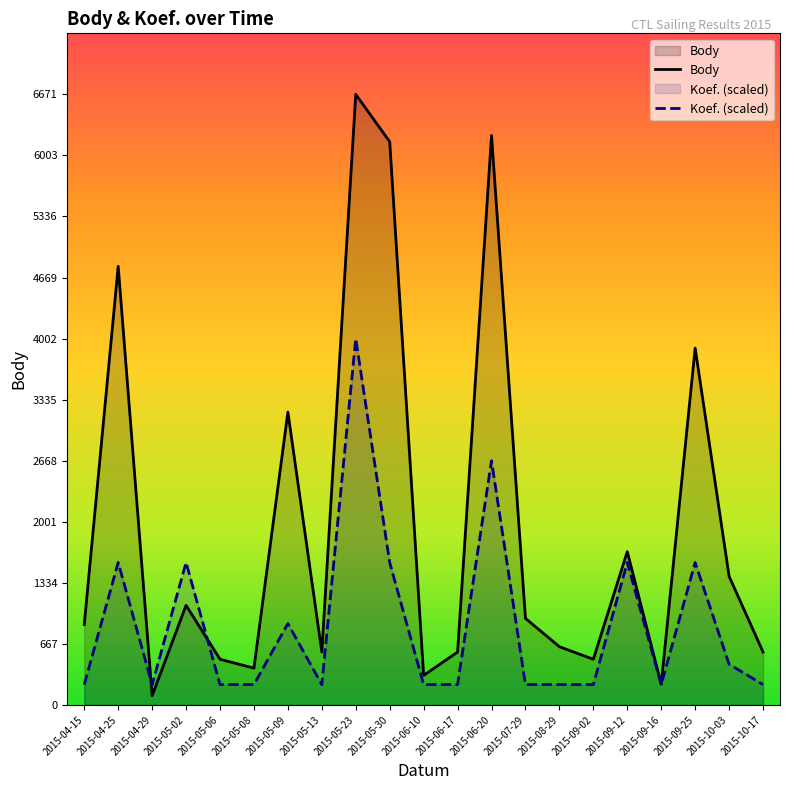

What is the difference between the maximum and minimum values in the Body series?

6570.0